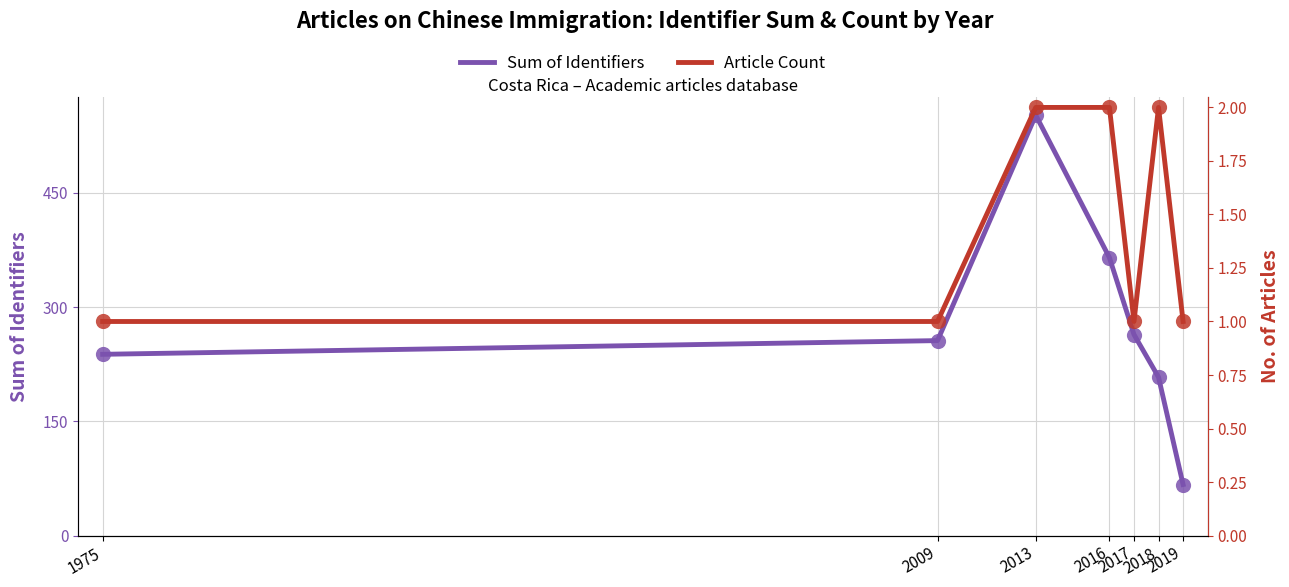

Which series contains the highest Y value?

Sum of Identifiers